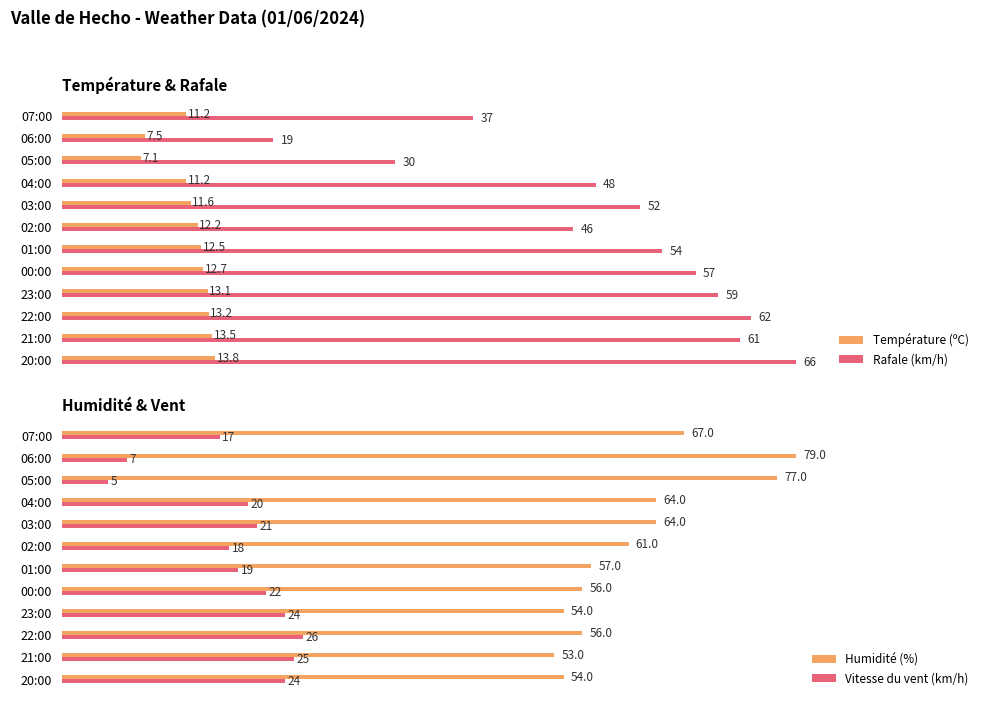

How many bars are there in total?

48